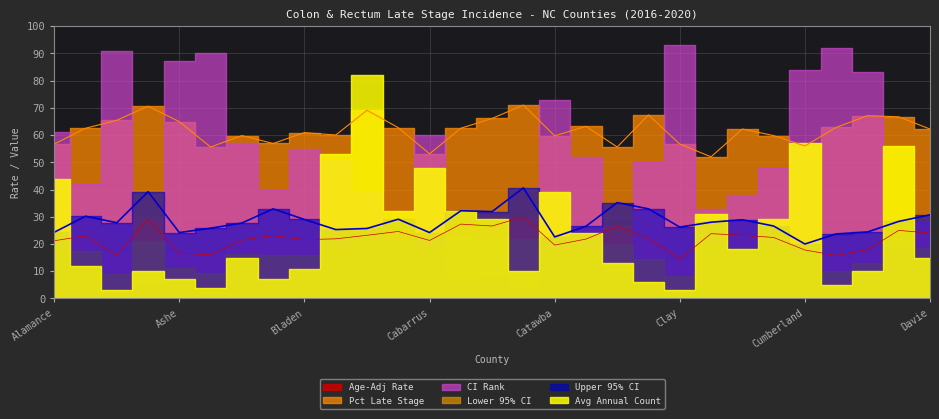

What is the spread (max minus min) of values at Avery?

39.6